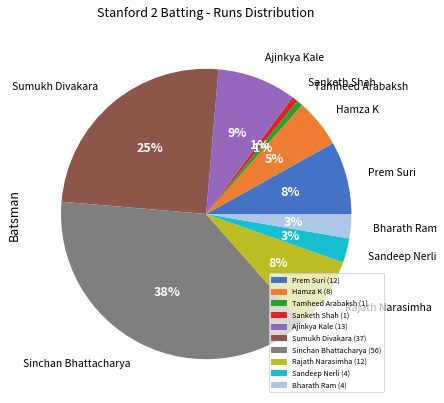

Is there a majority slice in this chart?

No